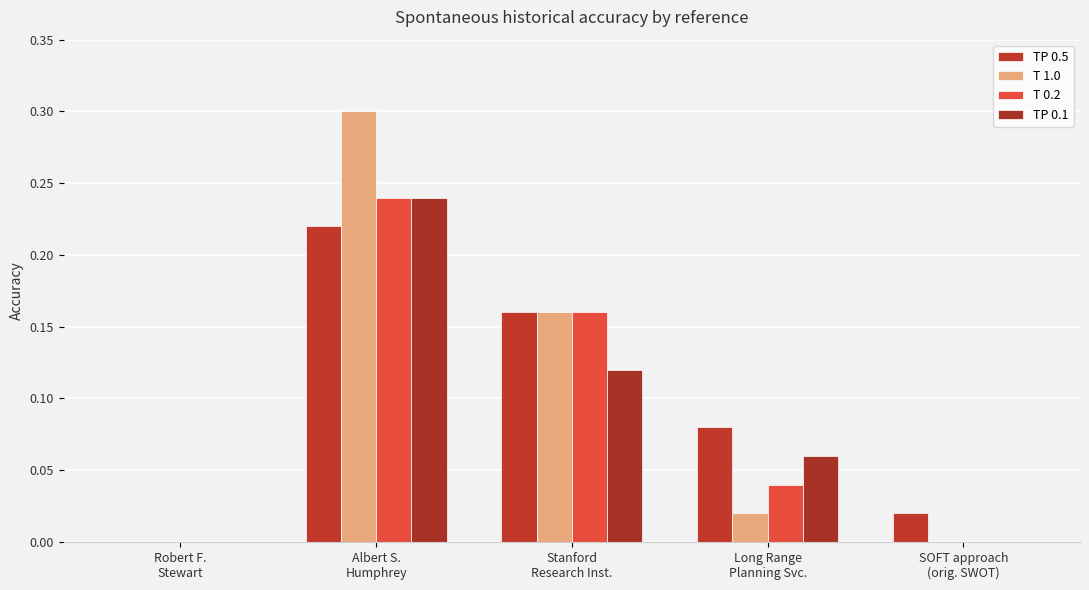

Reading left to right, extract all data points from this chart.

TP 0.5: Robert F.
Stewart=0.0	Albert S.
Humphrey=0.2	Stanford
Research Inst.=0.2	Long Range
Planning Svc.=0.1	SOFT approach
(orig. SWOT)=0.0
T 1.0: Robert F.
Stewart=0.0	Albert S.
Humphrey=0.3	Stanford
Research Inst.=0.2	Long Range
Planning Svc.=0.0	SOFT approach
(orig. SWOT)=0.0
T 0.2: Robert F.
Stewart=0.0	Albert S.
Humphrey=0.2	Stanford
Research Inst.=0.2	Long Range
Planning Svc.=0.0	SOFT approach
(orig. SWOT)=0.0
TP 0.1: Robert F.
Stewart=0.0	Albert S.
Humphrey=0.2	Stanford
Research Inst.=0.1	Long Range
Planning Svc.=0.1	SOFT approach
(orig. SWOT)=0.0